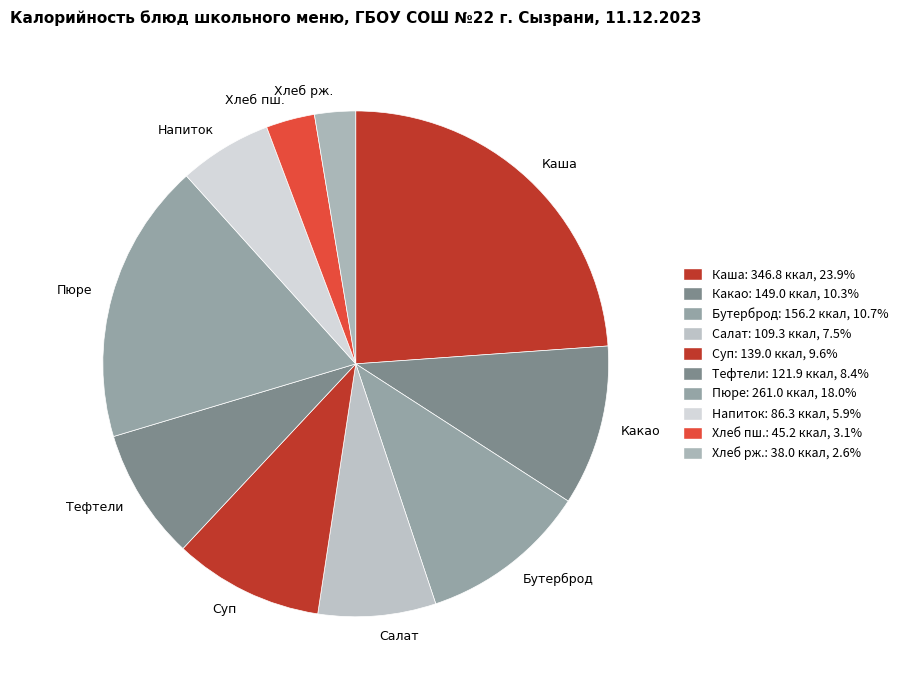

Approximately how many times larger is the value at Хлеб рж. compared to Тефтели?

0.3